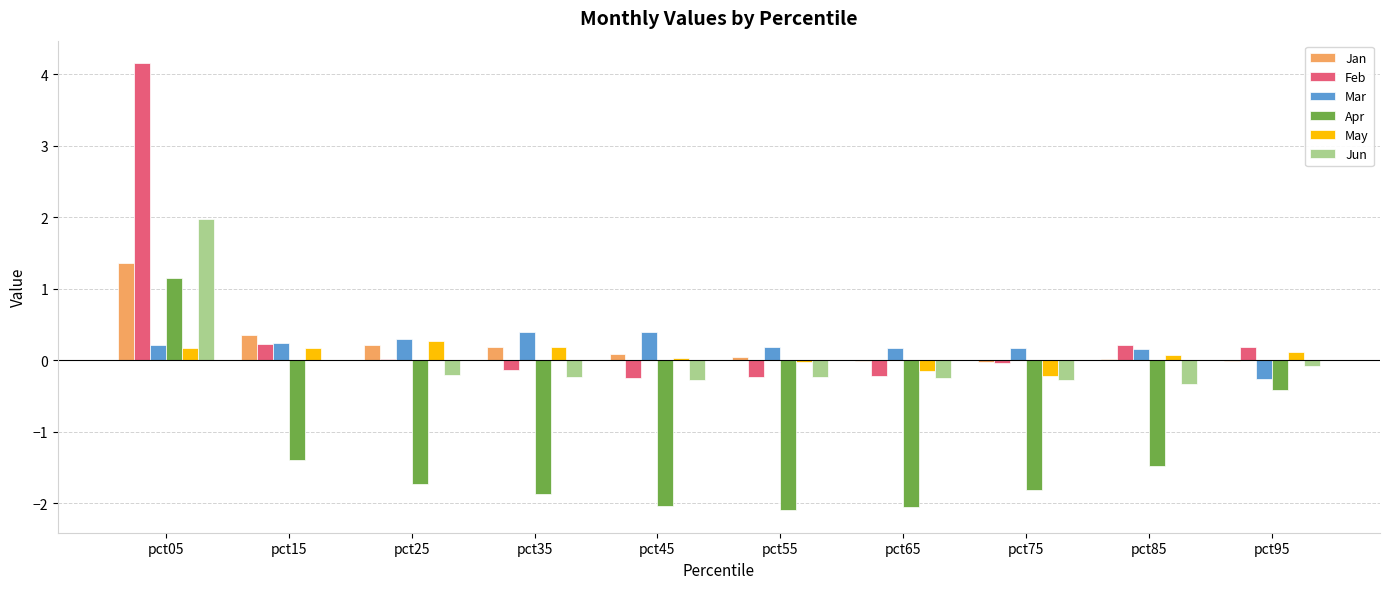

What is the spread (max minus min) of values at pct05?

4.0